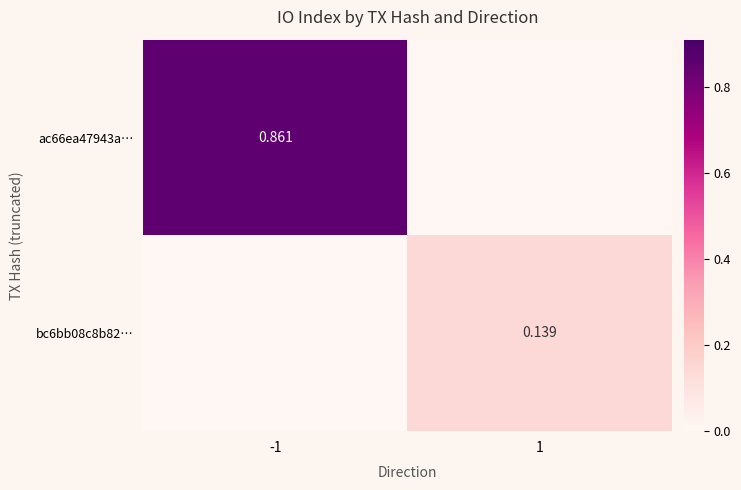

Which series changed the most between -1 and 1?

ac66ea47943a…